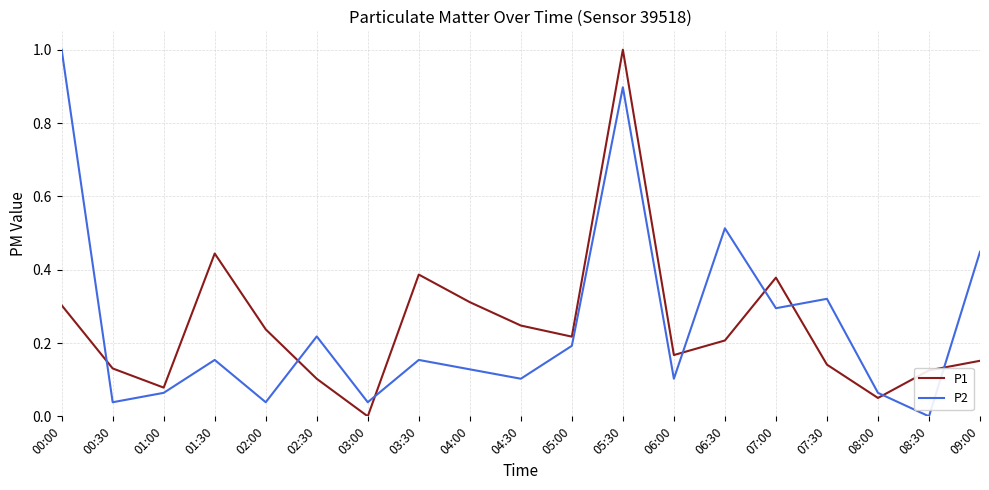

What is the greatest value displayed?

1.0